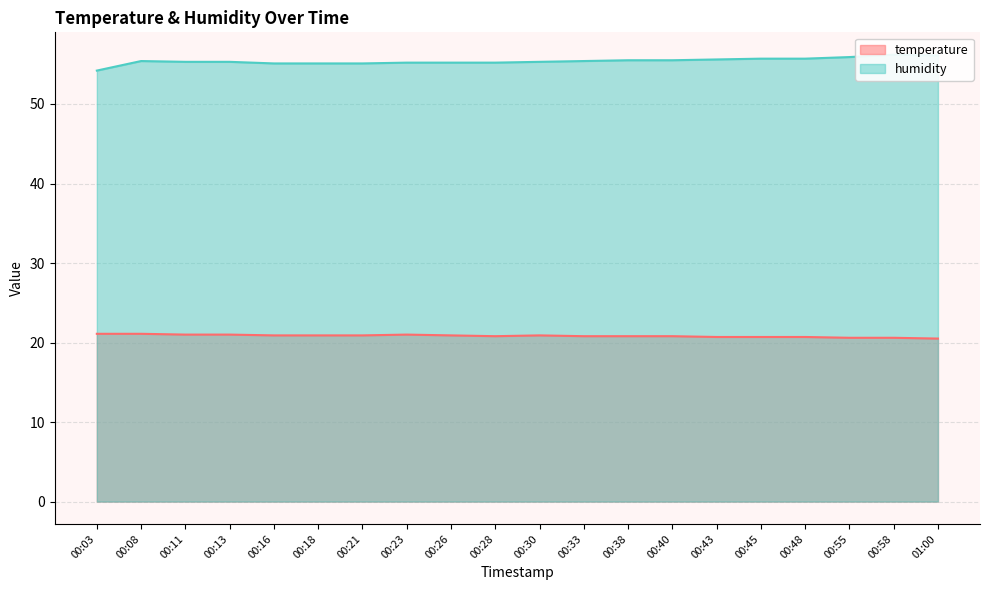

Where is temperature nearest to the value 20?

01:00